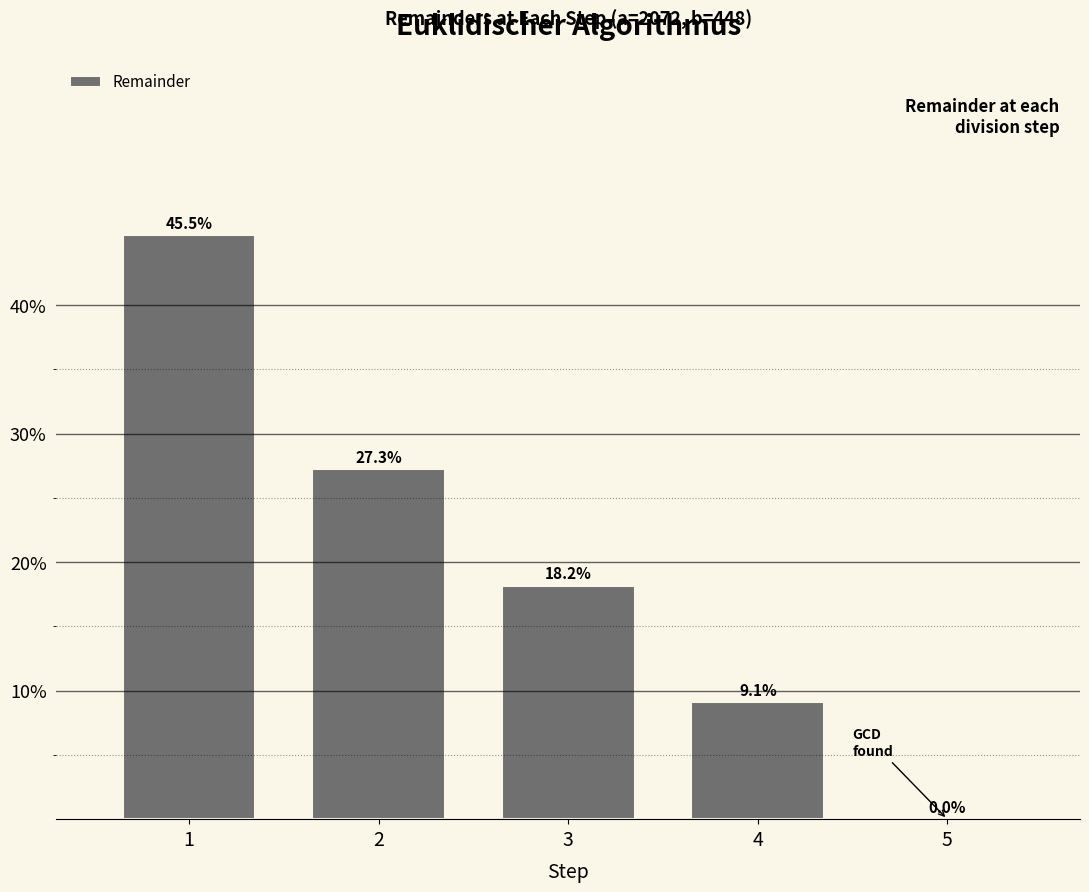

Reading left to right, transcribe all the data shown in this chart.

1=45.5	2=27.3	3=18.2	4=9.1	5=0.0